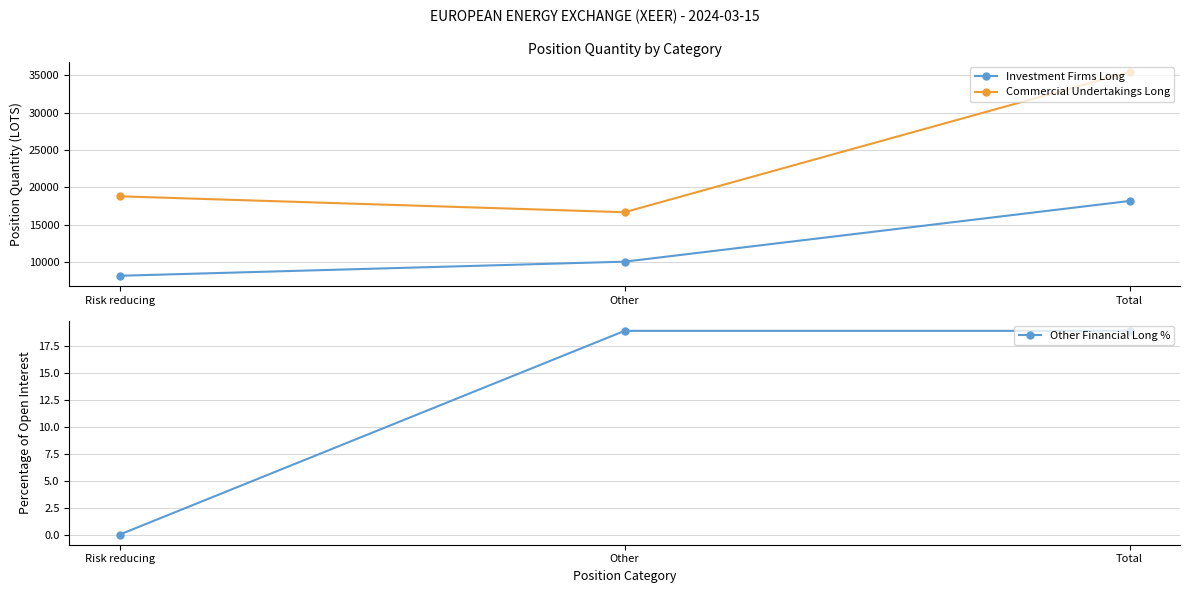

The value of Other Financial Long % at Total is 31.1. True or false?

False